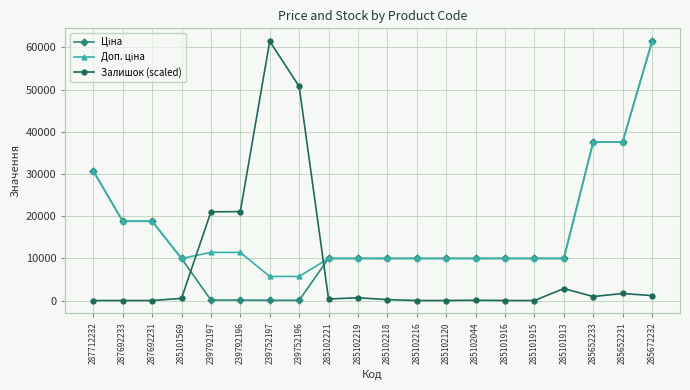

What is the label of the 18th point from the left?

285652233